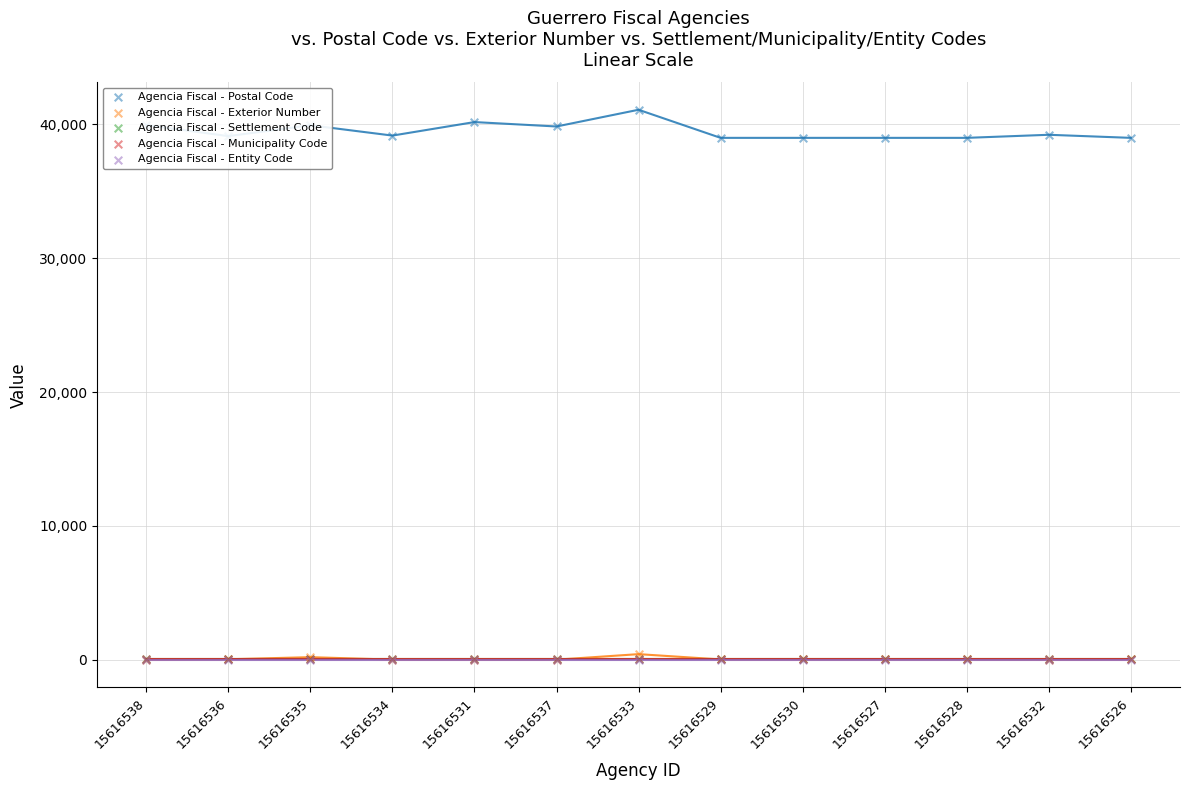

Which series reaches the maximum Y coordinate?

Agencia Fiscal - Postal Code